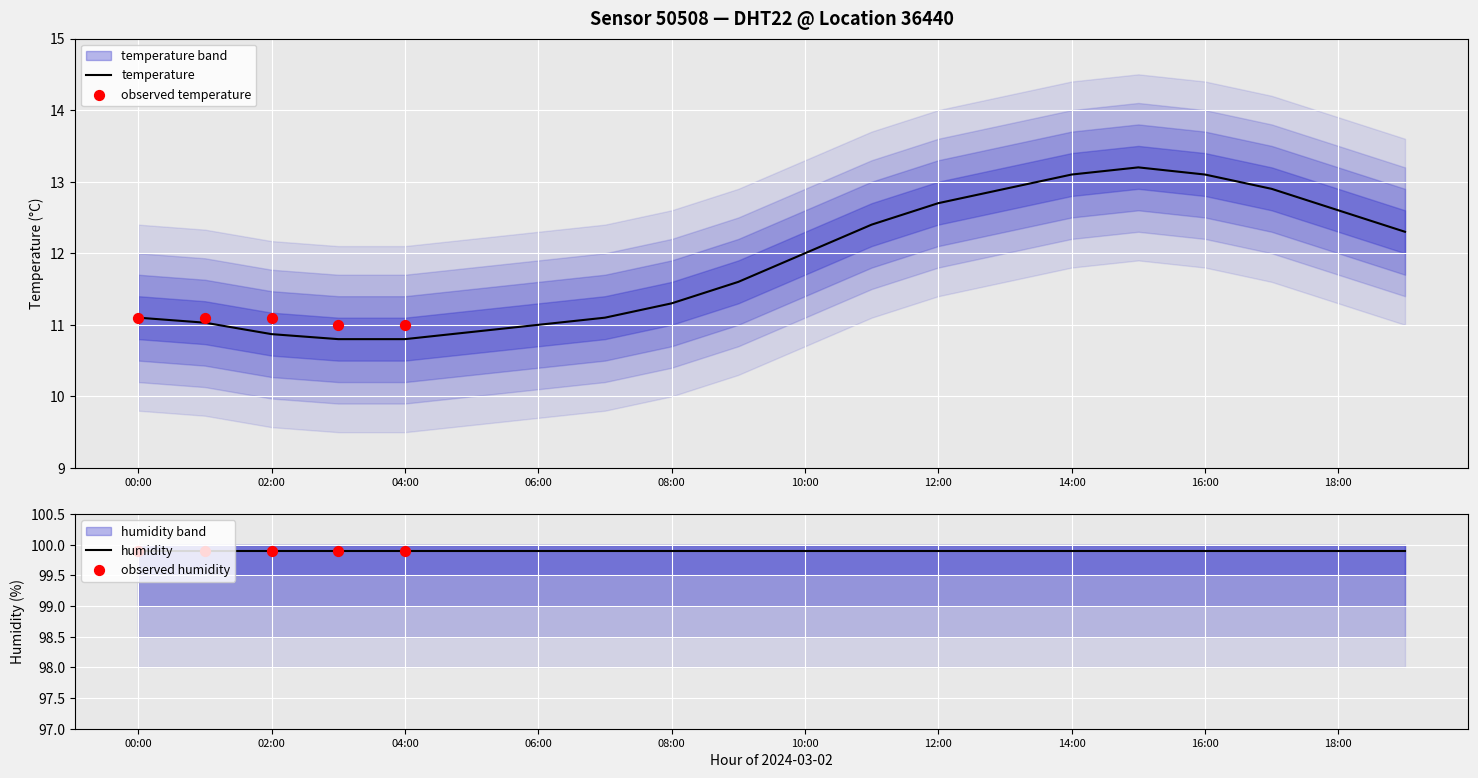

Between 03:00 and 19:00, which is larger?

19:00